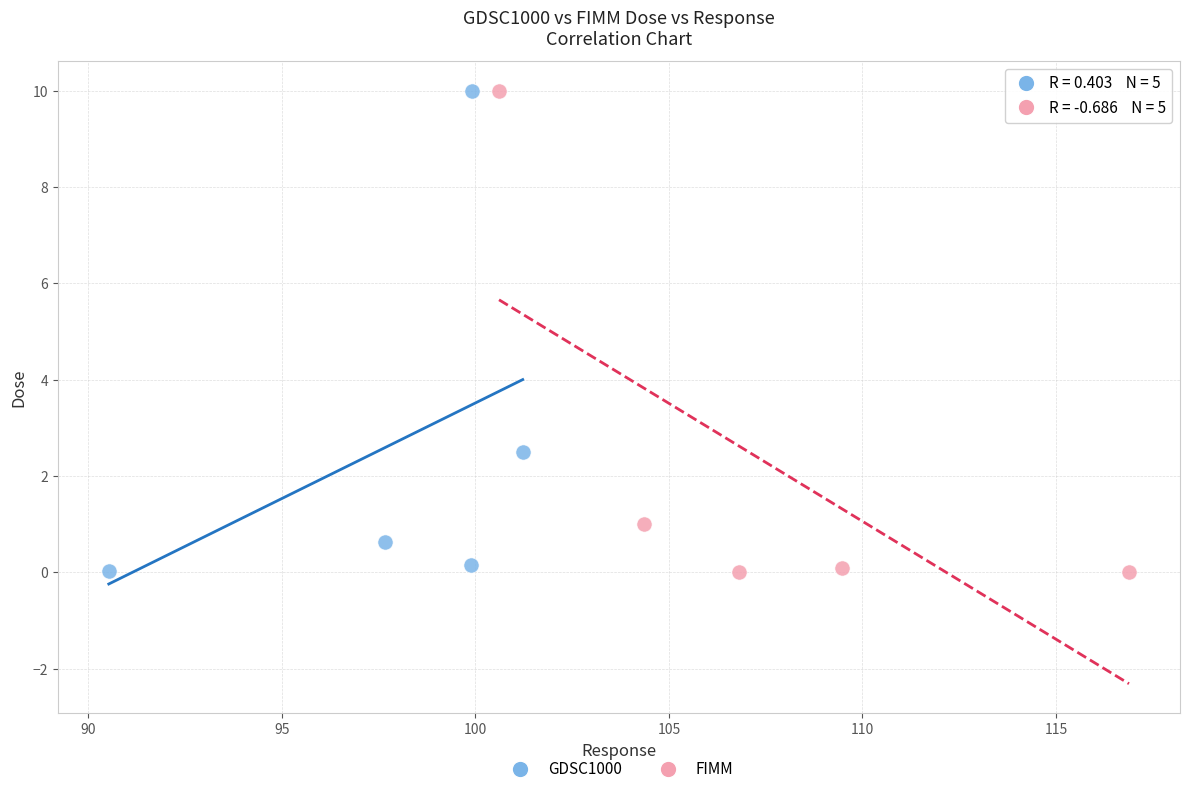

Which series has the largest Y range (max minus min)?

FIMM